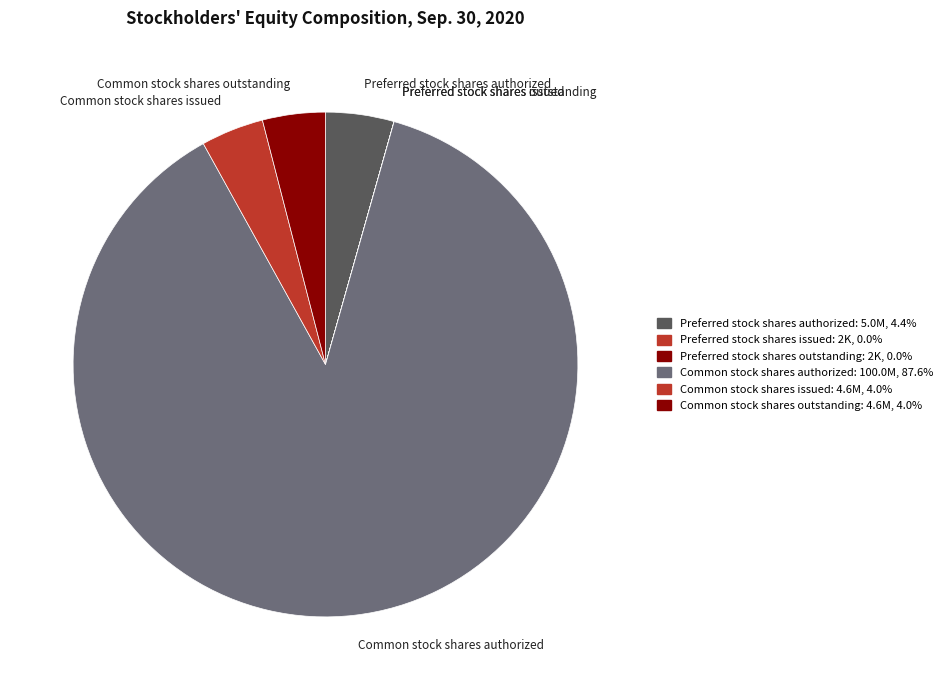

What is the largest slice in the pie chart?

Common stock shares authorized